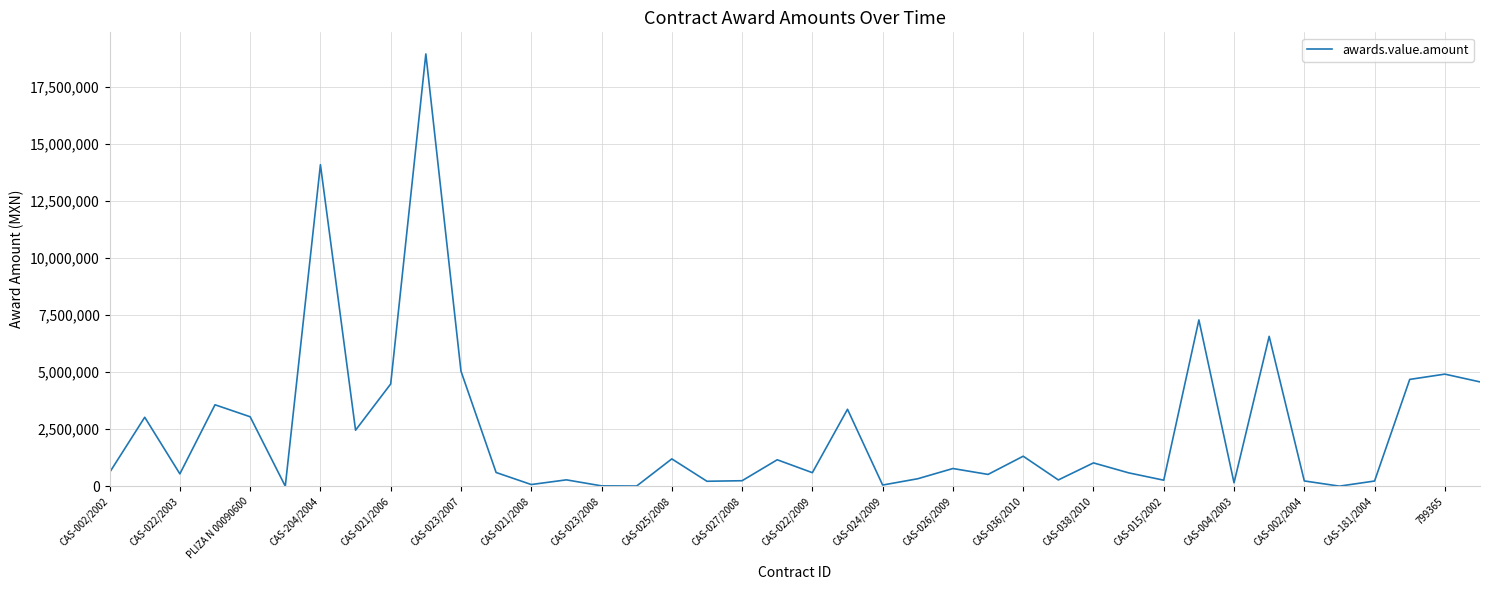

What is the greatest value displayed?

18925972.5